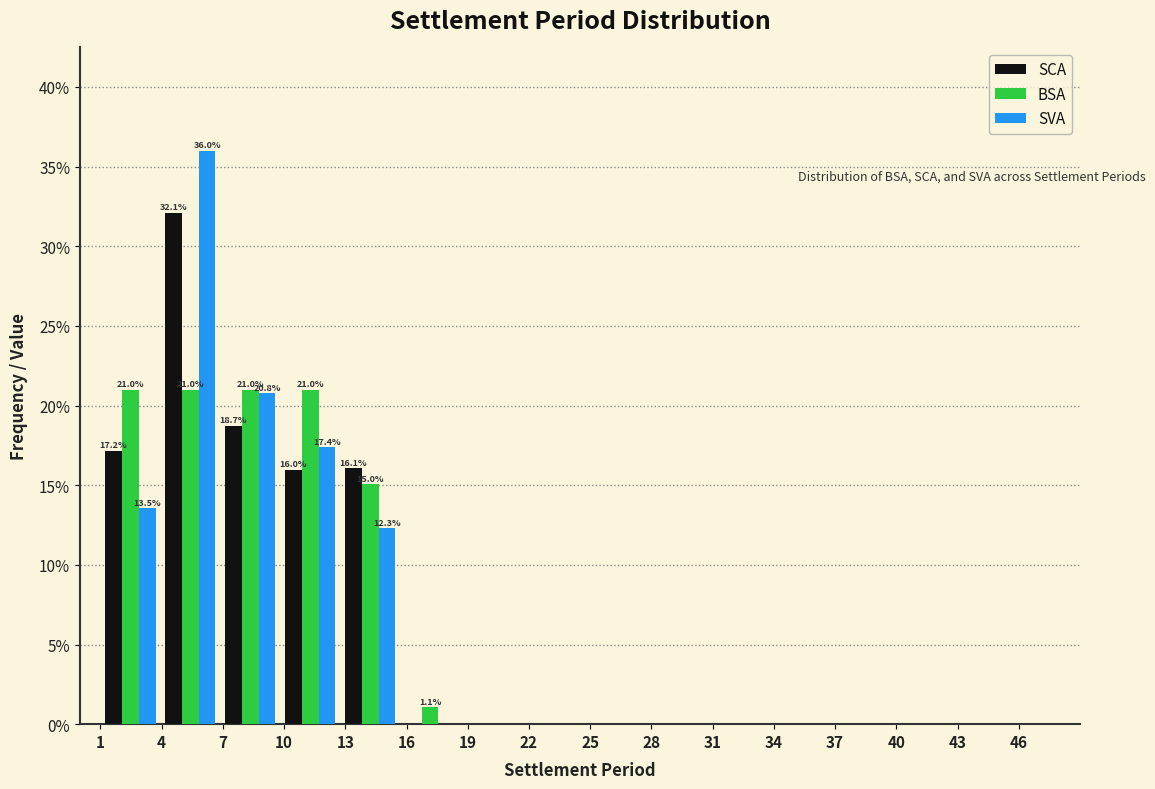

In the SCA series, which range on the x-axis has the tallest bar?

4.0 to 7.0